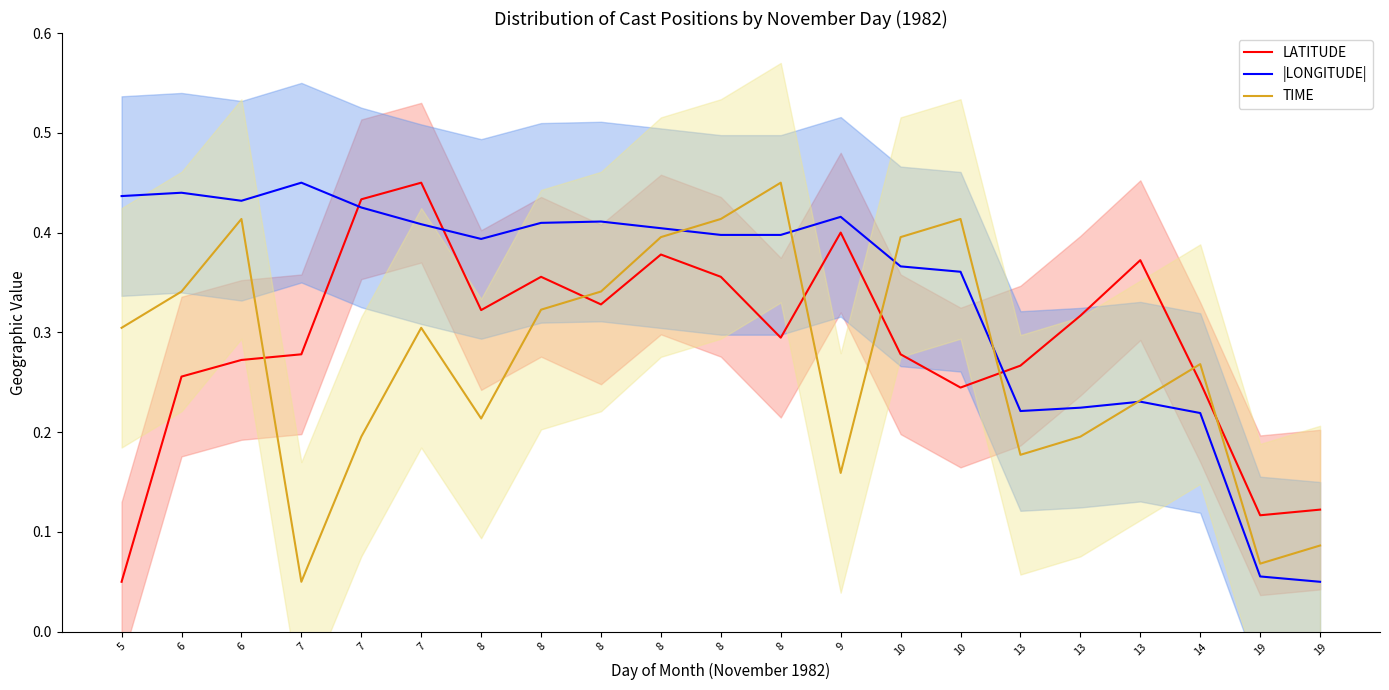

Rank the series by their average value, from lowest to highest.

TIME, LATITUDE, |LONGITUDE|